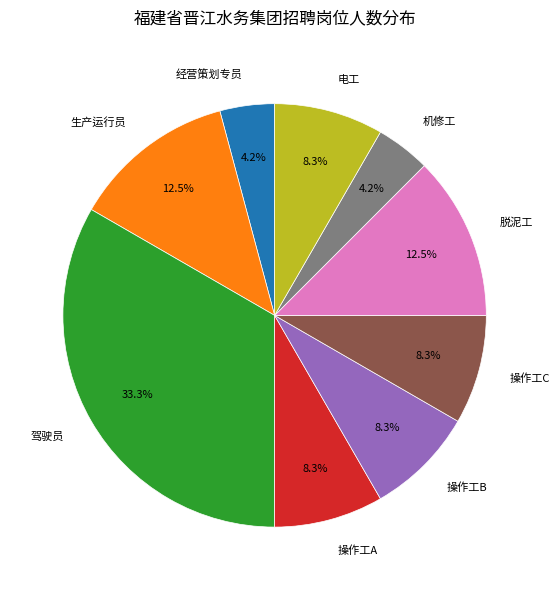

What is the total percentage of 生产运行员 and 操作工C?

20.8%